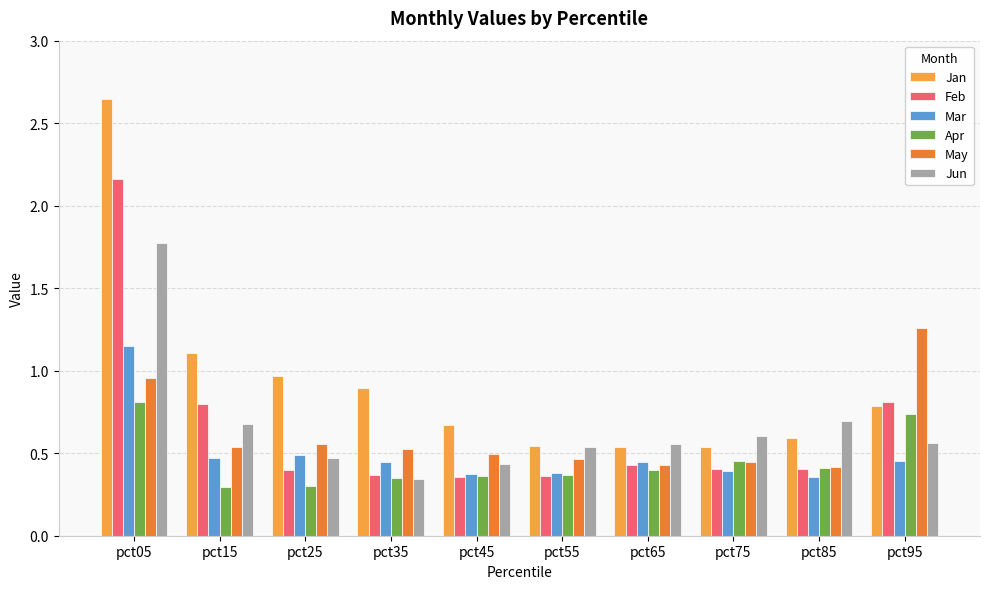

What is the sum of the Jan values at pct75 and pct35?

1.4